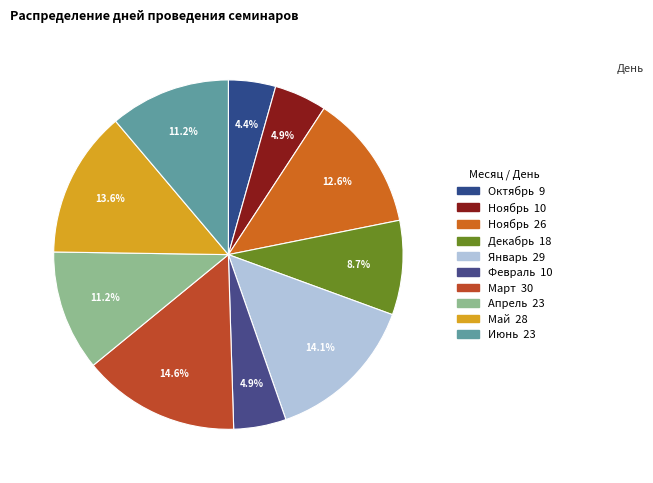

Rank the categories by value from lowest to highest.

Октябрь, Ноябрь, Февраль, Декабрь, Апрель, Июнь, Ноябрь, Май, Январь, Март